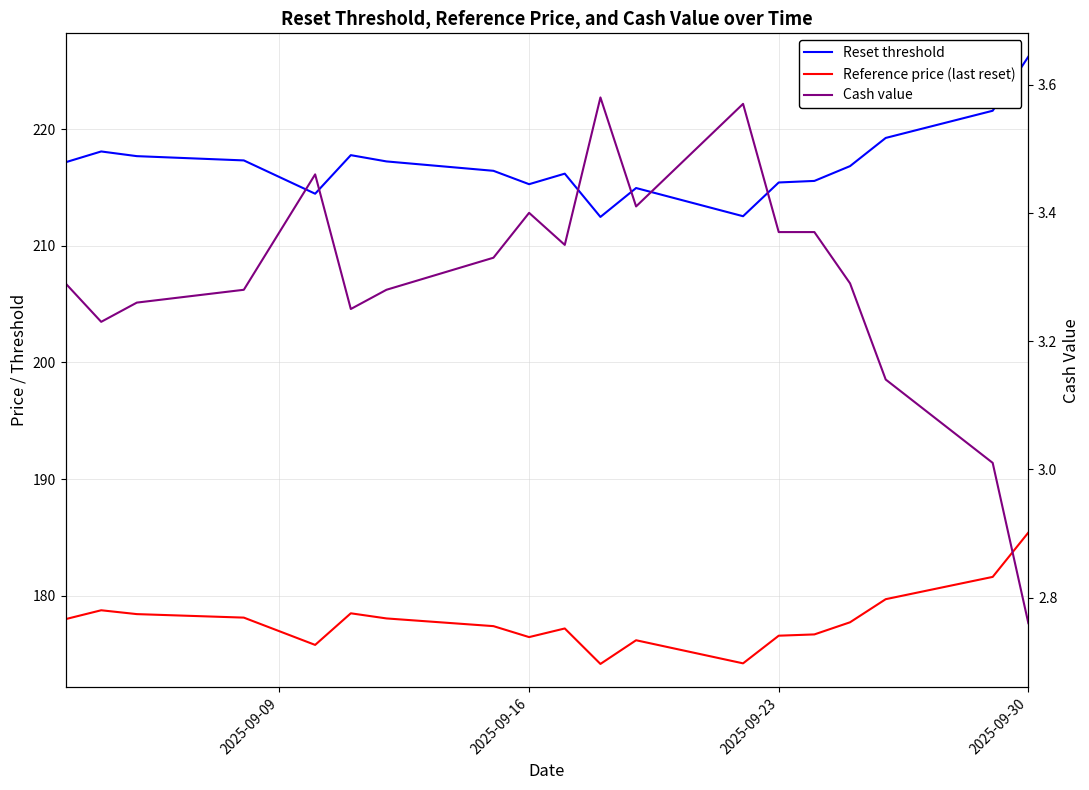

True or false: Reset threshold and Reference price (last reset) intersect in this chart.

False